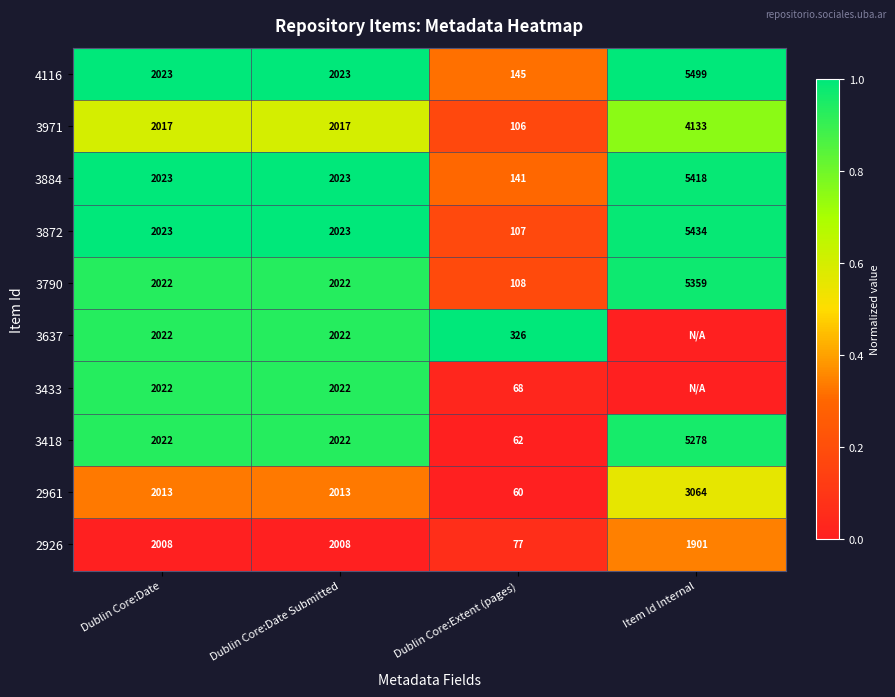

How many data points in 3971 are less than 2017?

1